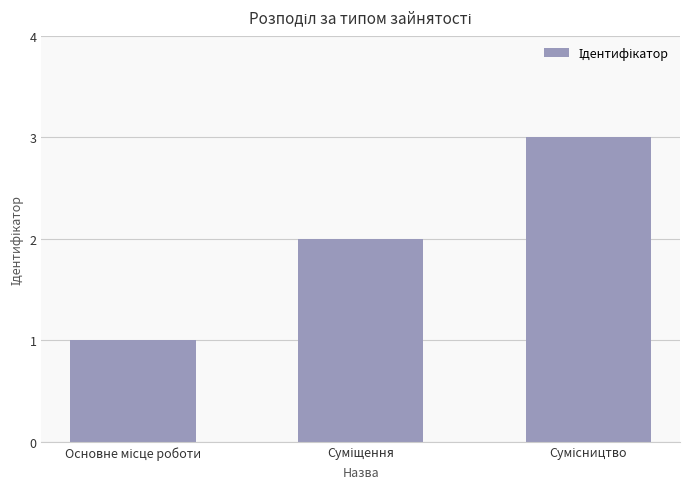

What is the value of the 2nd bar from the left?

2